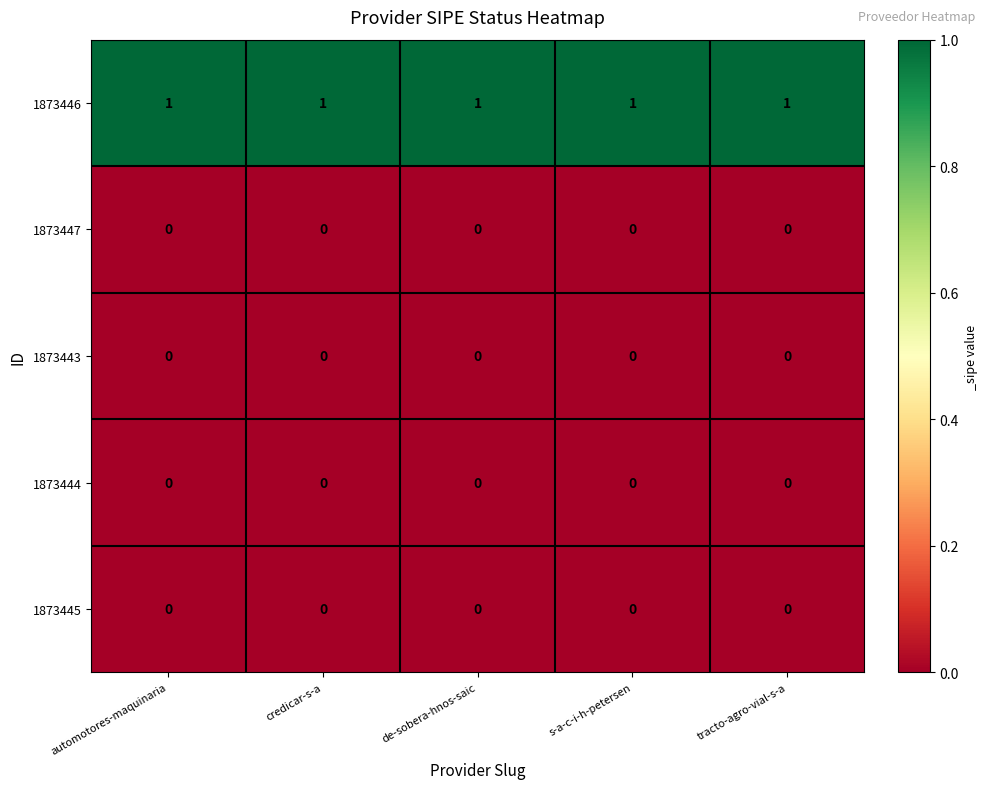

Is the value of 1873446 at automotores-maquinaria greater than the value of 1873447 at de-sobera-hnos-saic?

Yes